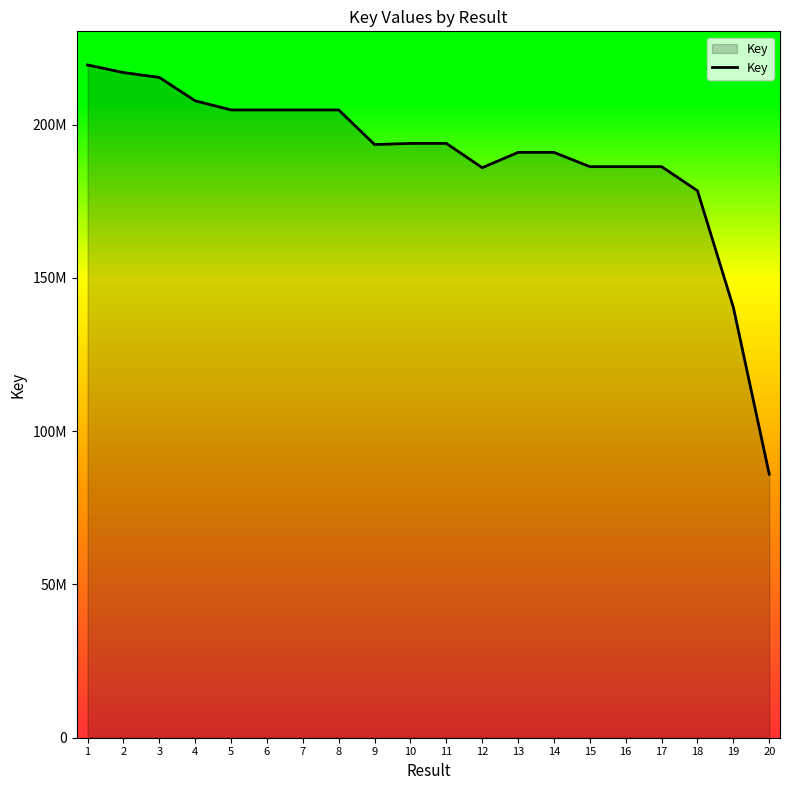

Does the chart display data point markers on the line(s)?

No